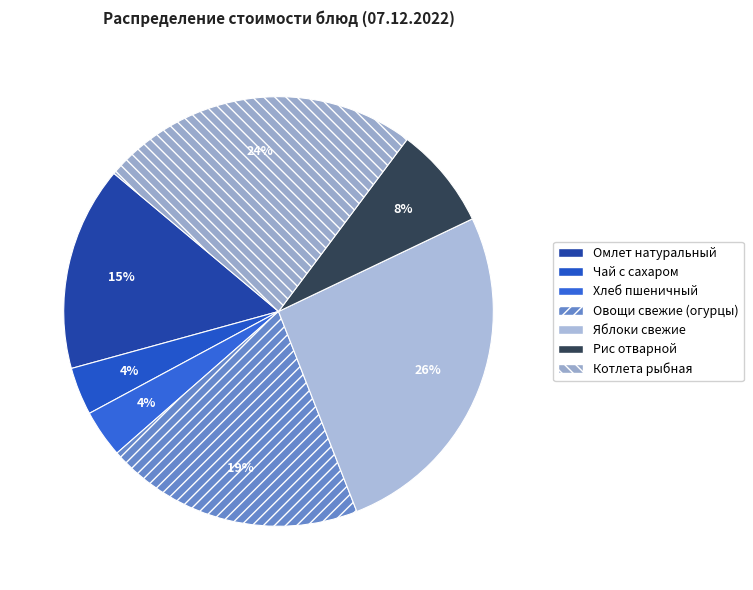

How many slices are in this pie chart?

7